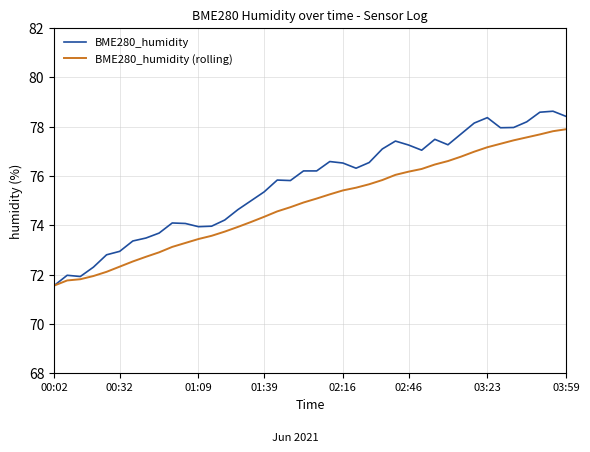

What is the difference between the maximum and minimum values in the BME280_humidity (rolling) series?

6.3